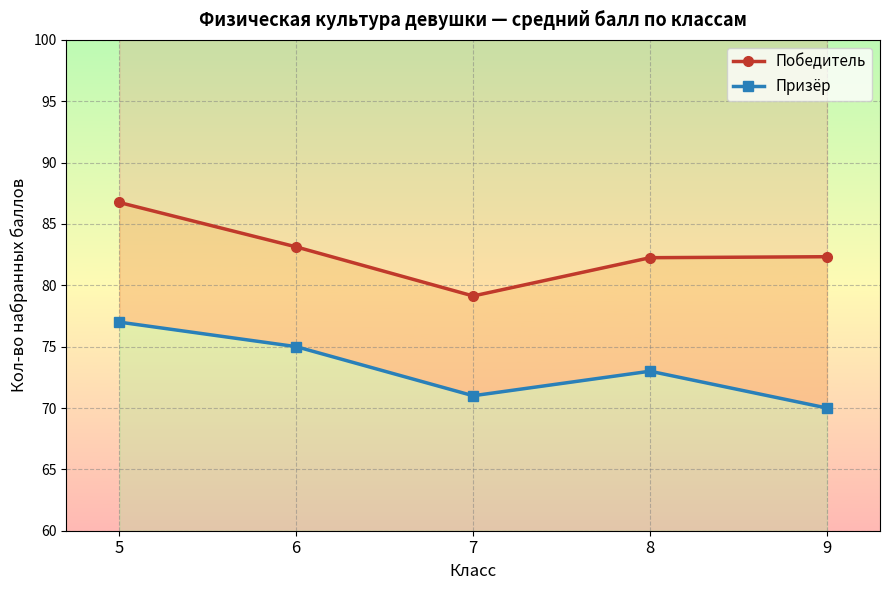

True or false: Призёр has a value of 121.2 at 9.

False